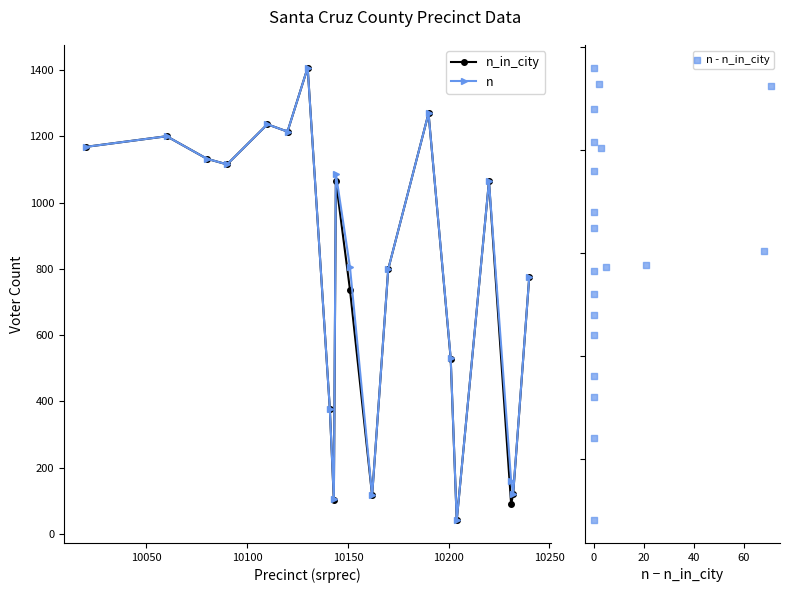

Which series reaches the minimum Y coordinate?

n_in_city